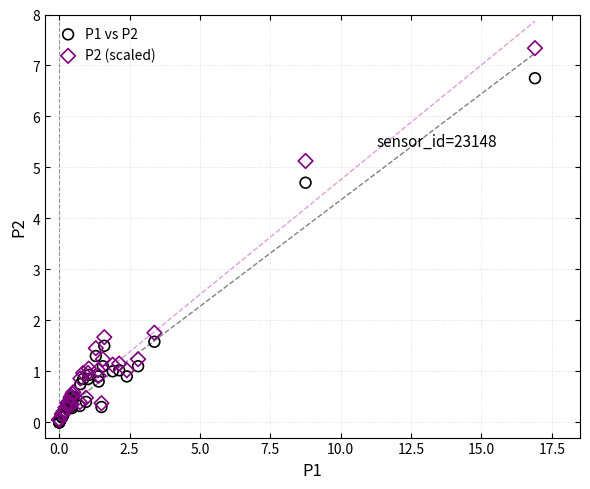

Across all series, what Y value is closest to 3?

1.8